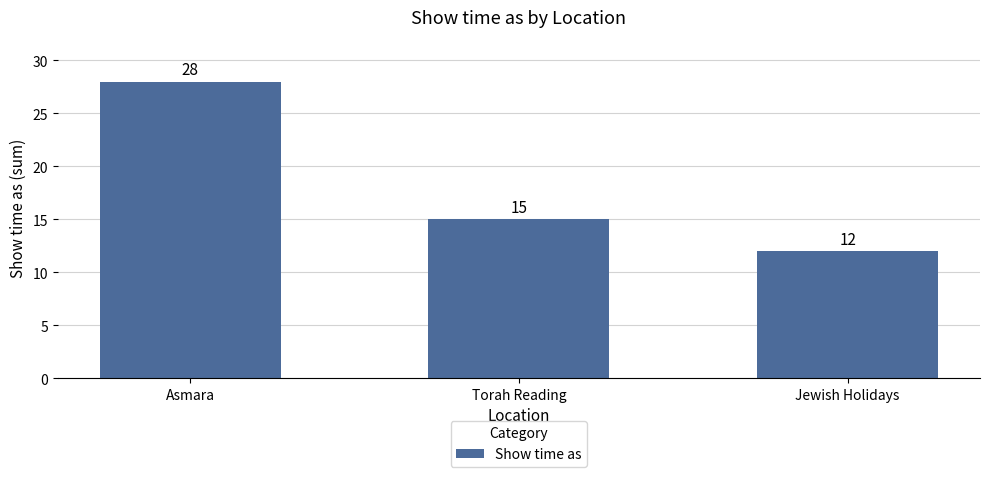

Reading right to left, transcribe all the data shown in this chart.

Jewish Holidays=12	Torah Reading=15	Asmara=28